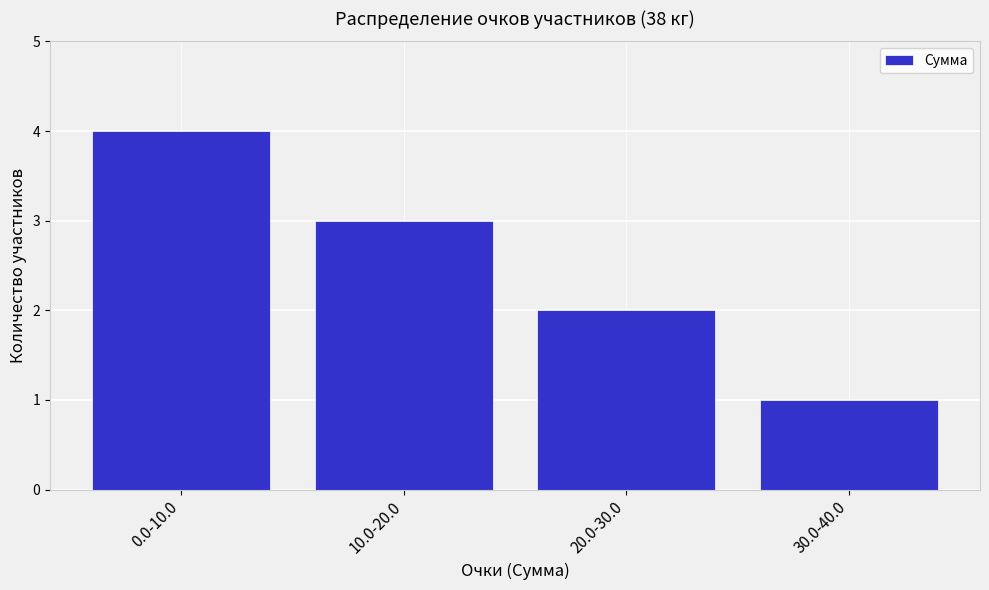

Reading left to right, transcribe all the data shown in this chart.

0.0-10.0=4	10.0-20.0=3	20.0-30.0=2	30.0-40.0=1